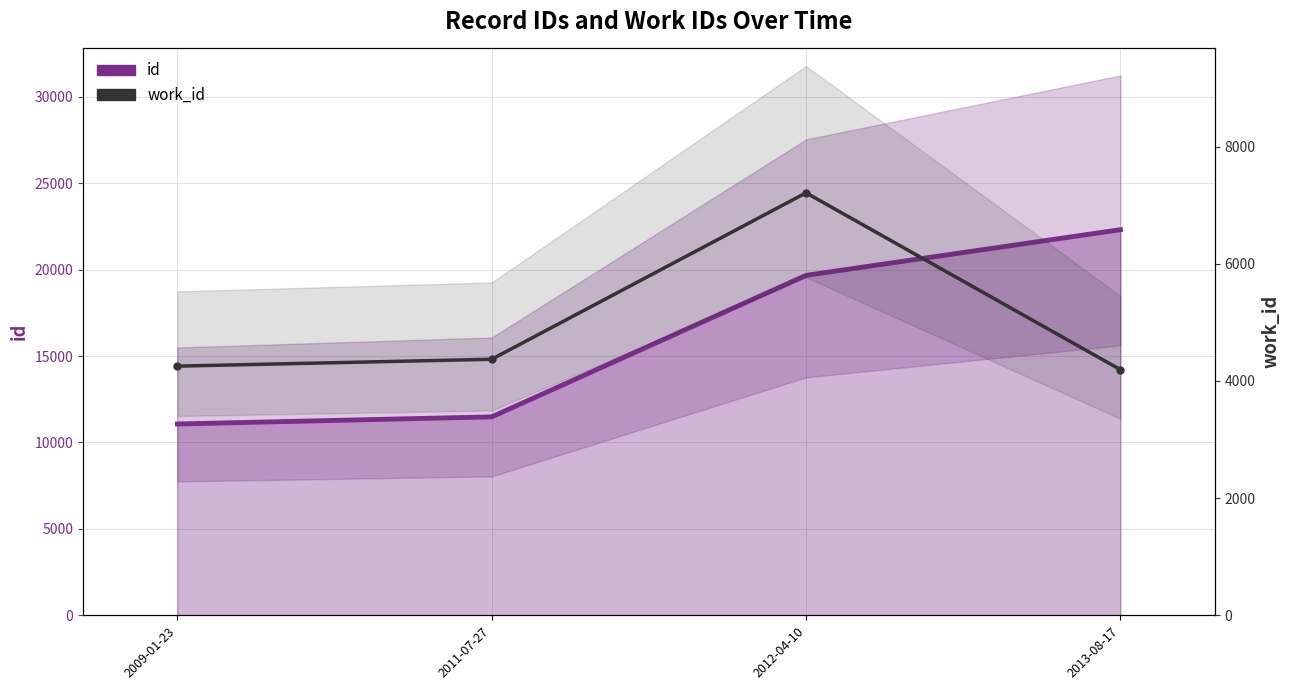

Which category has the highest value in the work_id series?

2012-04-10